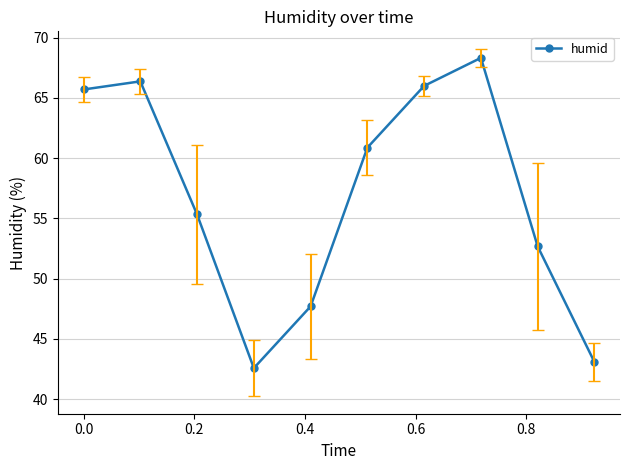

How many points are lower than both their immediate neighbors (excluding endpoints)?

1